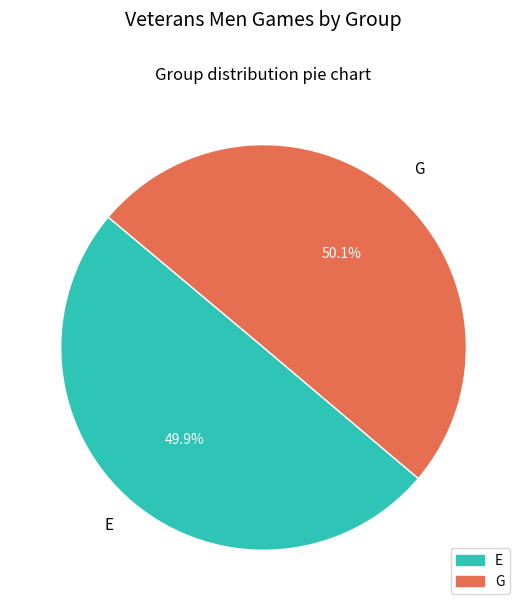

Approximately how many times larger is the value at E compared to G?

1.0